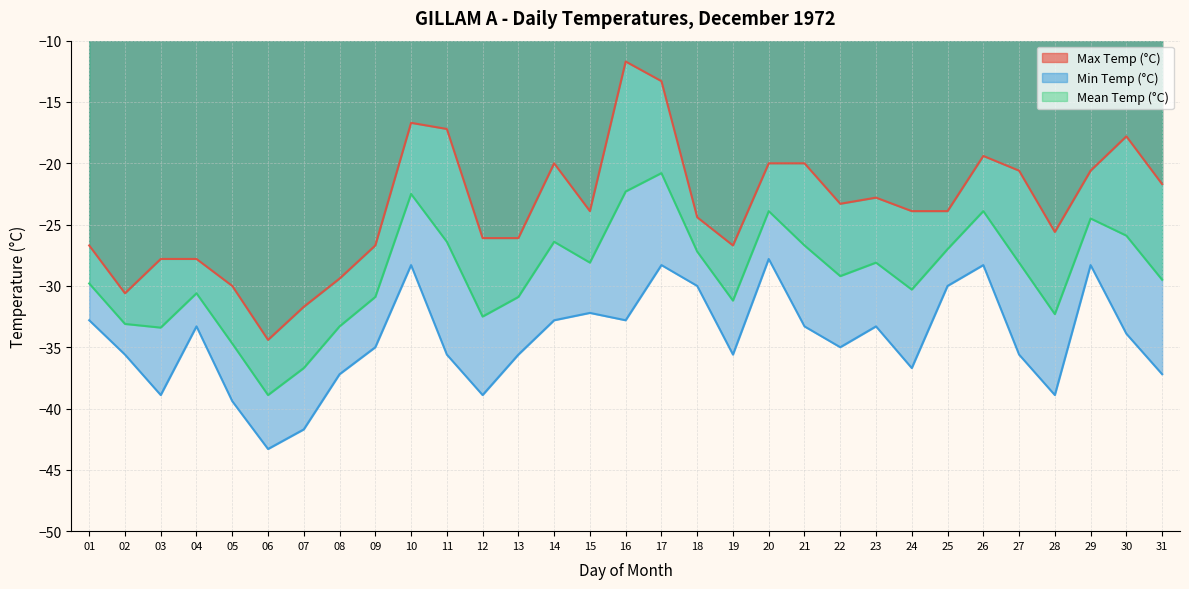

Reading left to right, extract all data points from this chart.

Max Temp (°C): -26.7	-30.6	-27.8	-27.8	-30.0	-34.4	-31.7	-29.4	-26.7	-16.7	-17.2	-26.1	-26.1	-20.0	-23.9	-11.7	-13.3	-24.4	-26.7	-20.0	-20.0	-23.3	-22.8	-23.9	-23.9	-19.4	-20.6	-25.6	-20.6	-17.8	-21.7
Min Temp (°C): -32.8	-35.6	-38.9	-33.3	-39.4	-43.3	-41.7	-37.2	-35.0	-28.3	-35.6	-38.9	-35.6	-32.8	-32.2	-32.8	-28.3	-30.0	-35.6	-27.8	-33.3	-35.0	-33.3	-36.7	-30.0	-28.3	-35.6	-38.9	-28.3	-33.9	-37.2
Mean Temp (°C): -29.8	-33.1	-33.4	-30.6	-34.7	-38.9	-36.7	-33.3	-30.9	-22.5	-26.4	-32.5	-30.9	-26.4	-28.1	-22.3	-20.8	-27.2	-31.2	-23.9	-26.7	-29.2	-28.1	-30.3	-27.0	-23.9	-28.1	-32.3	-24.5	-25.9	-29.5